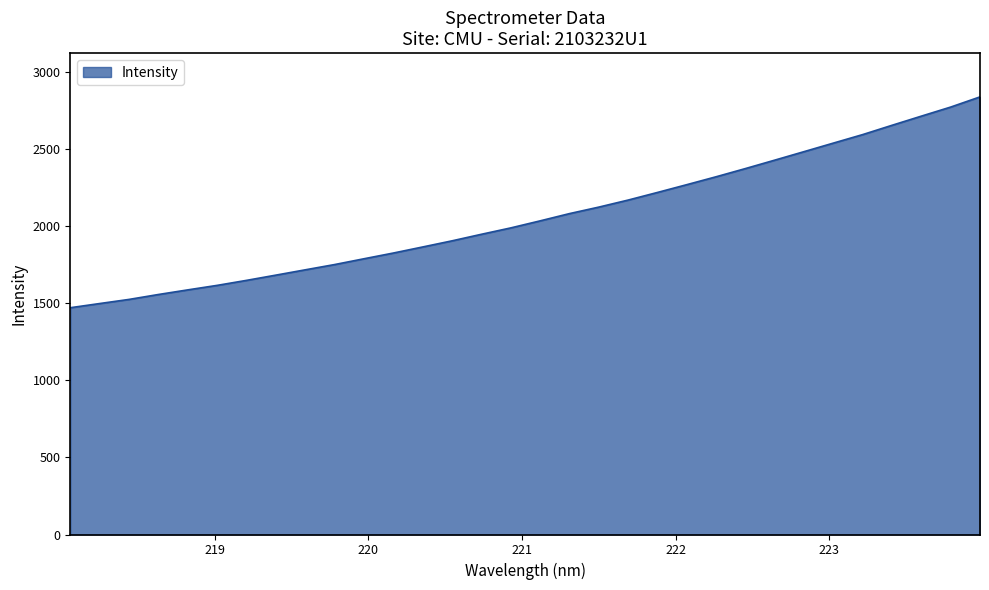

What is the sum of all values?

65925.9